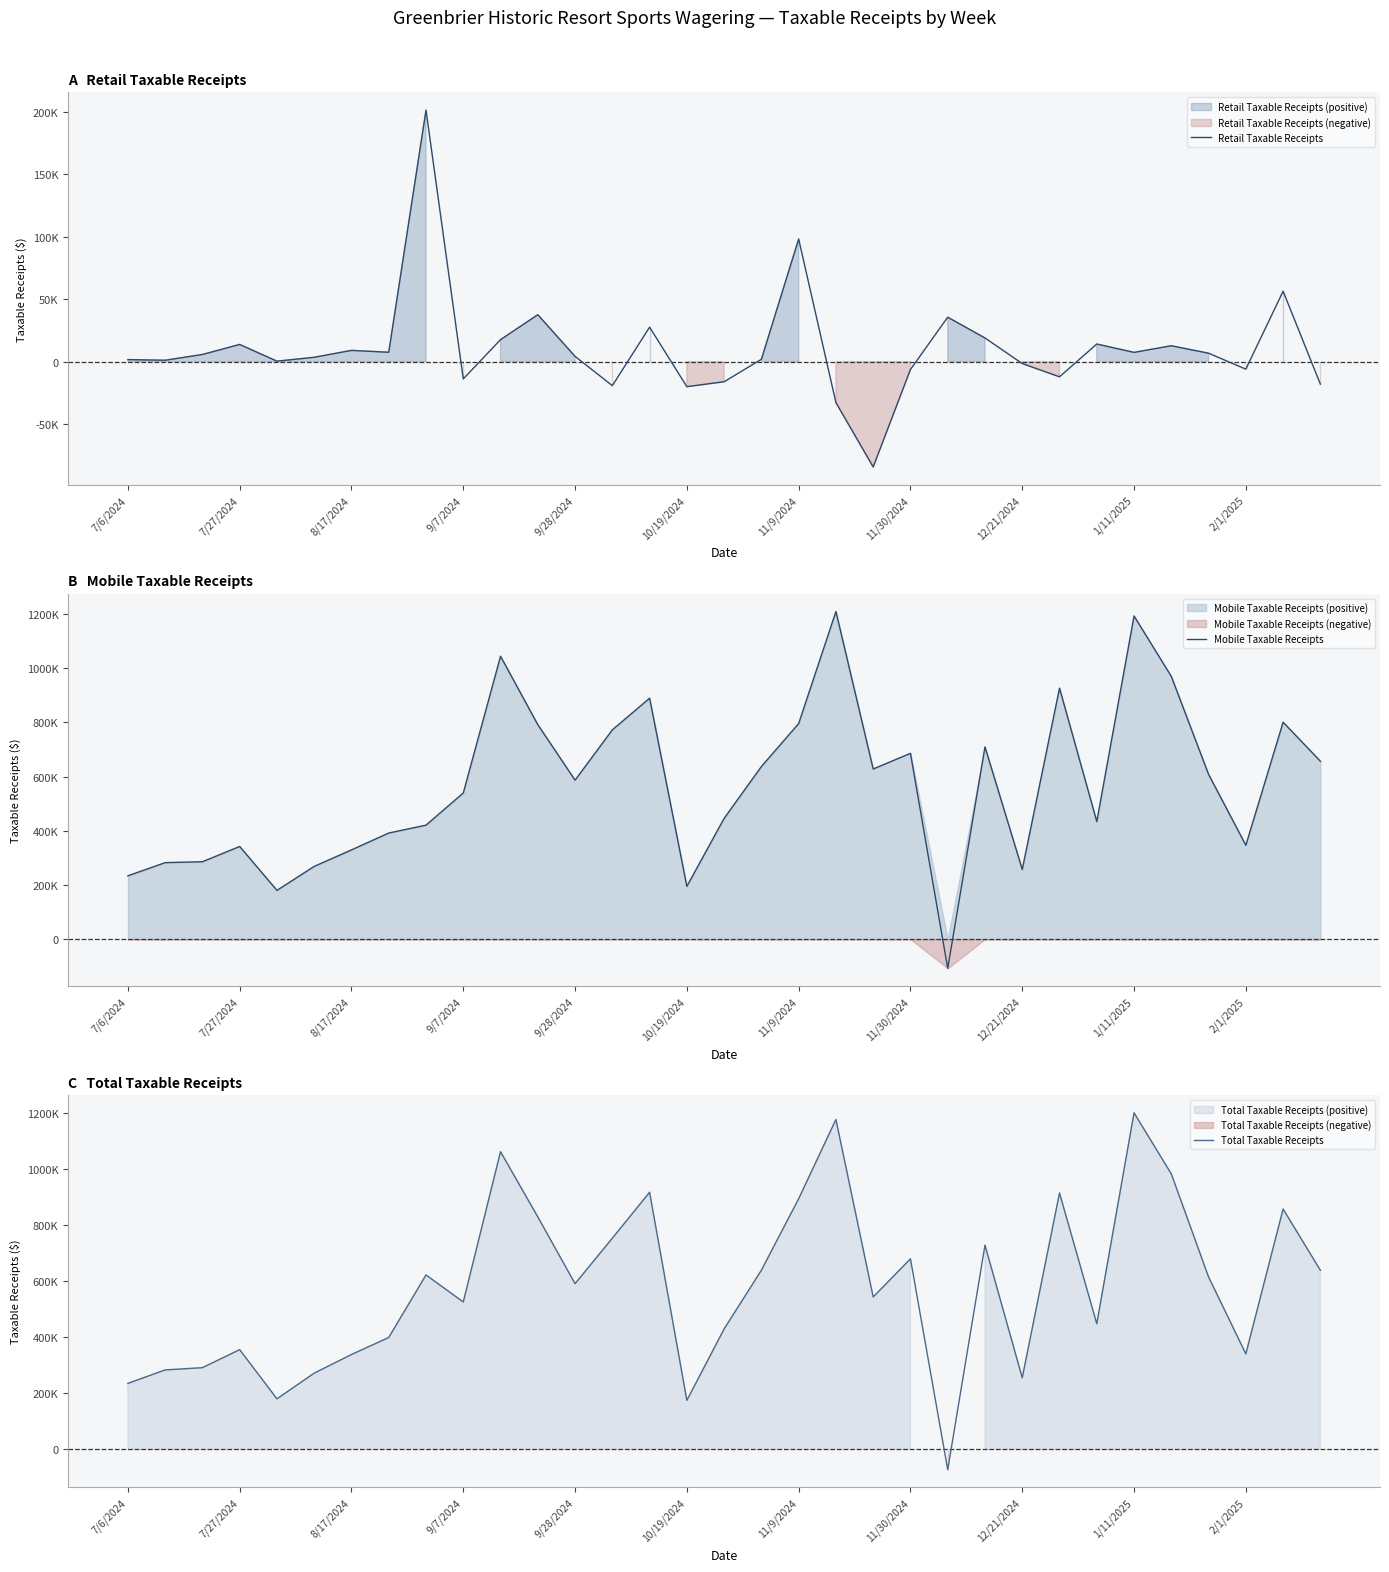

What are all the series names shown in the legend?

Retail Taxable Receipts, Mobile Taxable Receipts, Total Taxable Receipts